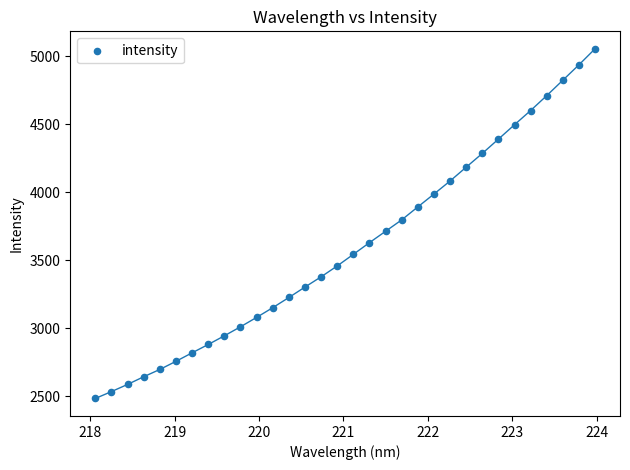

What is the range of X values (max minus min)?

5.9